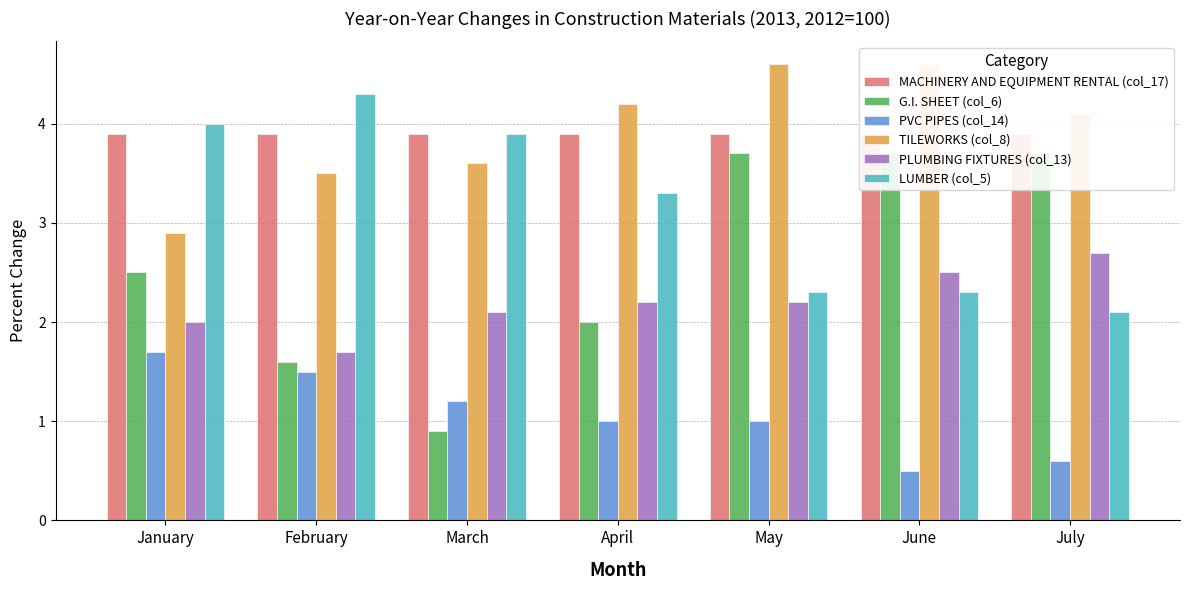

How many series are shown in this chart?

6